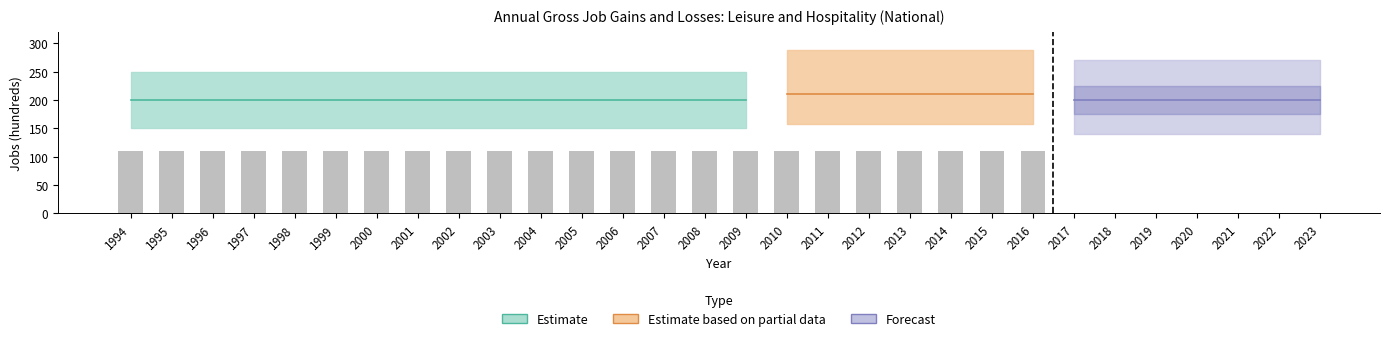

What is the total value across all series at 2020?

600